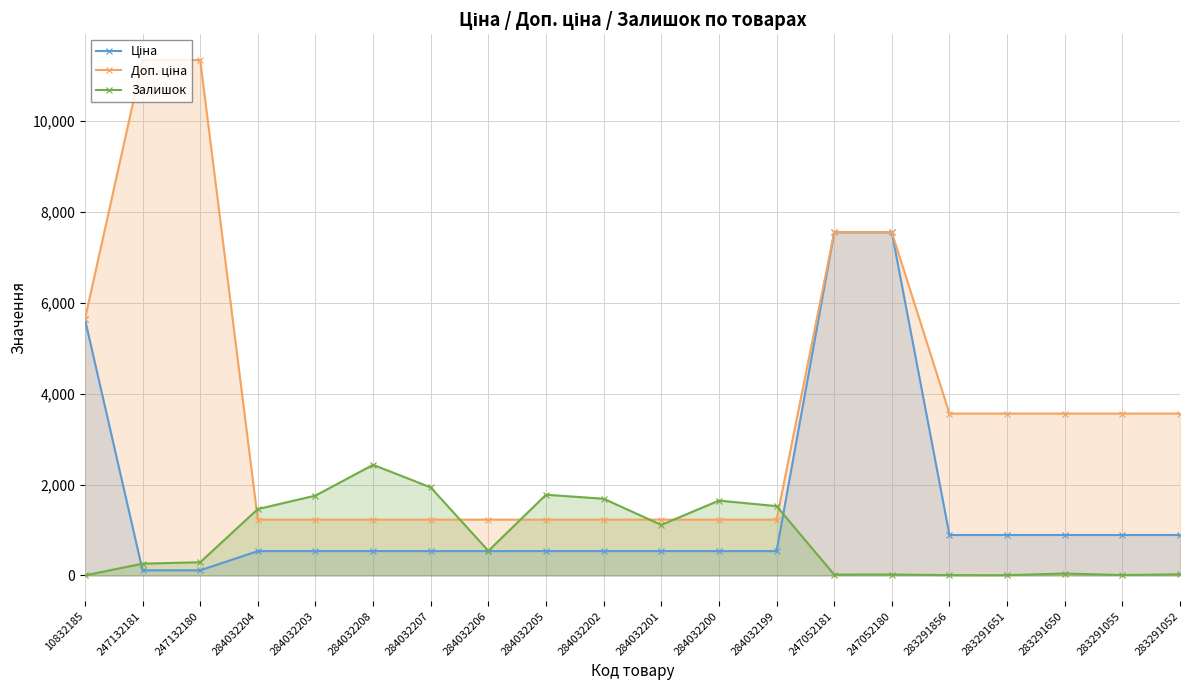

What is the average value of the Залишок series?

827.6